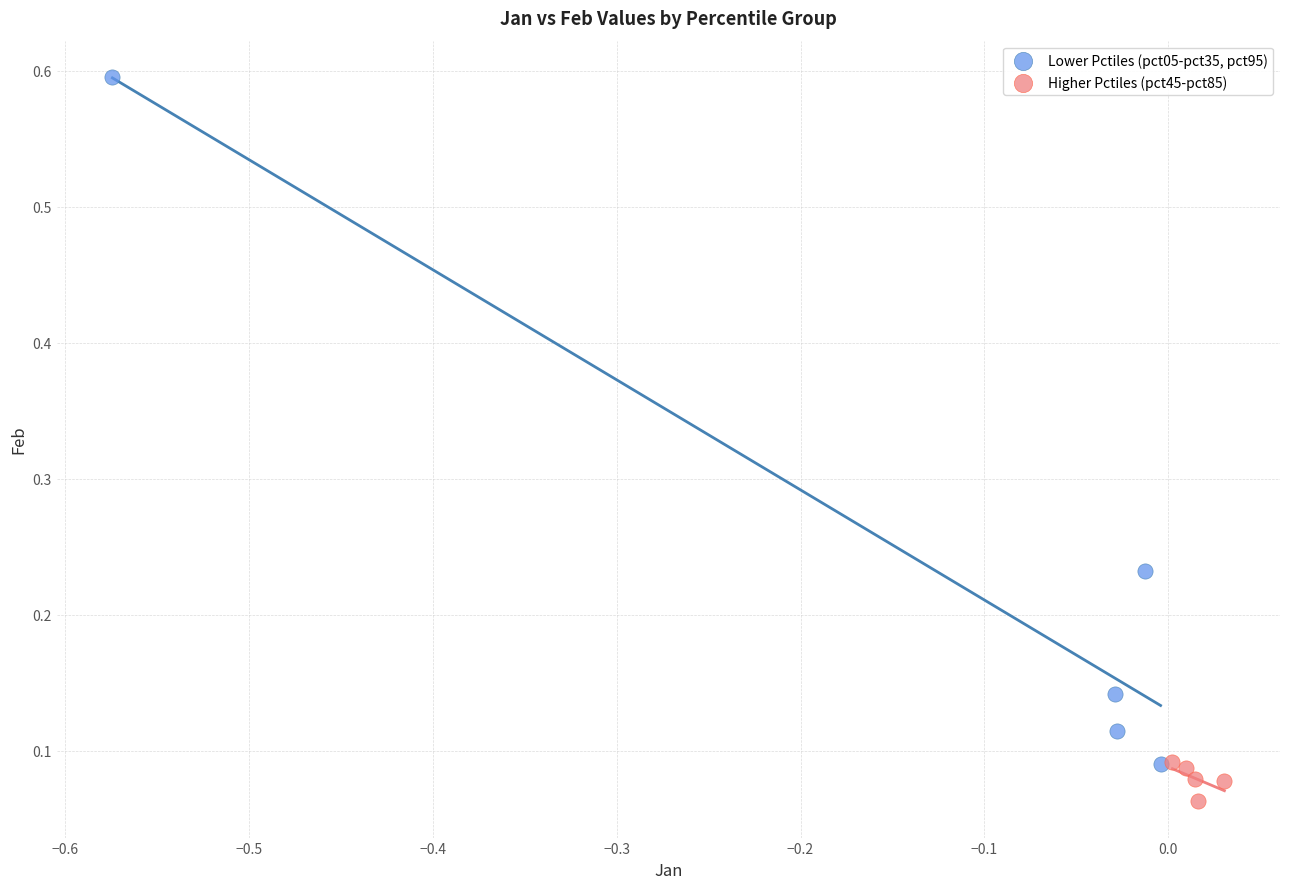

Which series has the largest Y range (max minus min)?

Lower Pctiles (pct05-pct35, pct95)